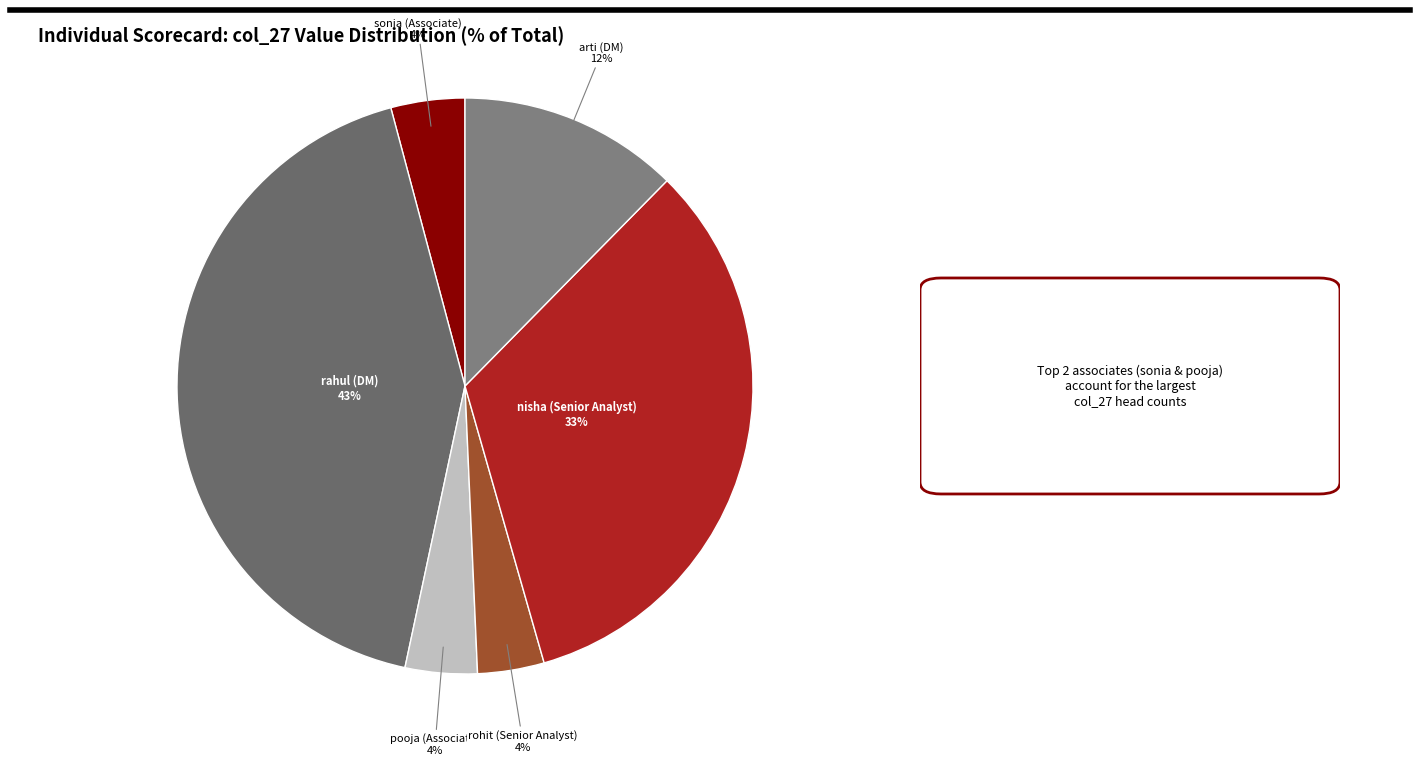

To the nearest percent, what is the average slice percentage?

17%